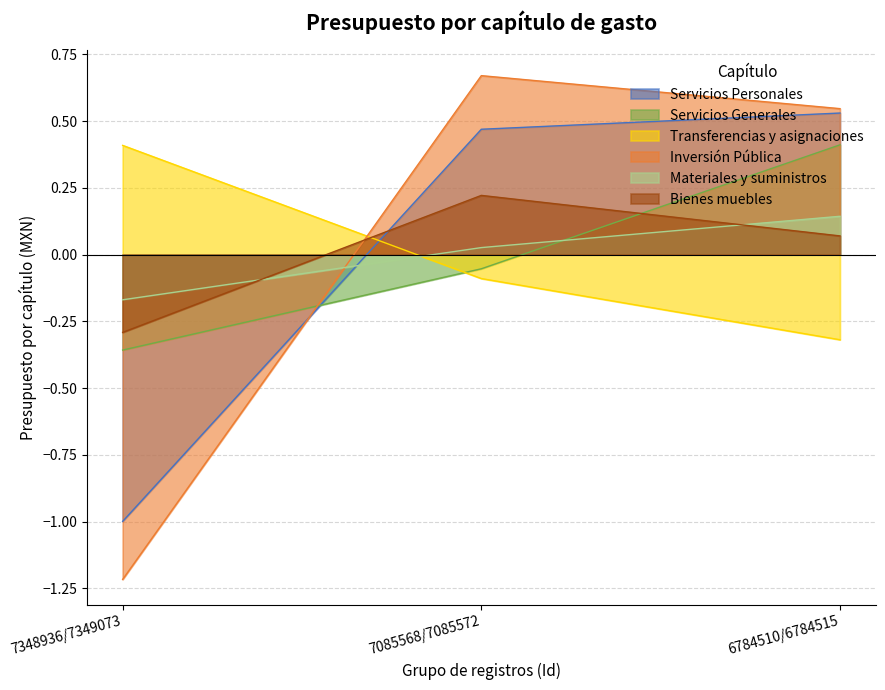

What is the label of the 1st point from the right?

6784510/6784515